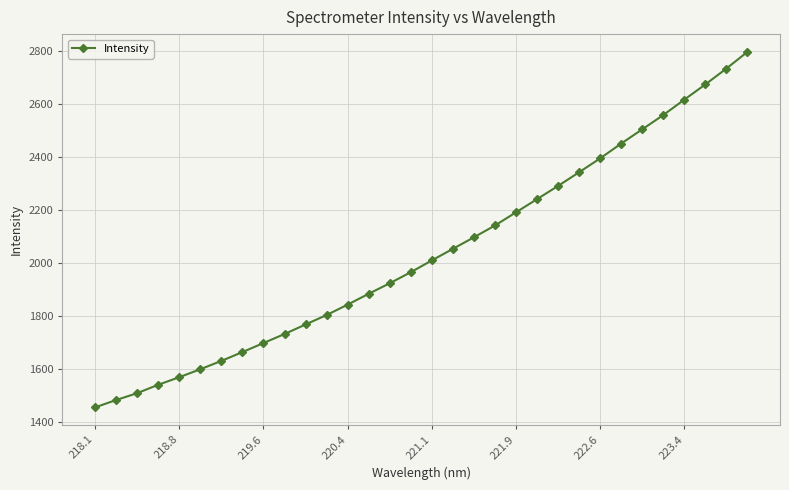

What is the greatest value displayed?

2796.5